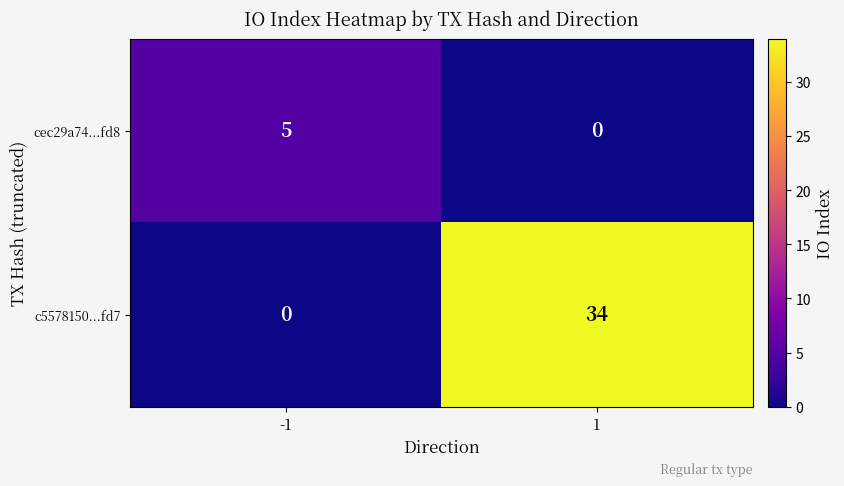

Which label corresponds to the largest value in the chart?

1